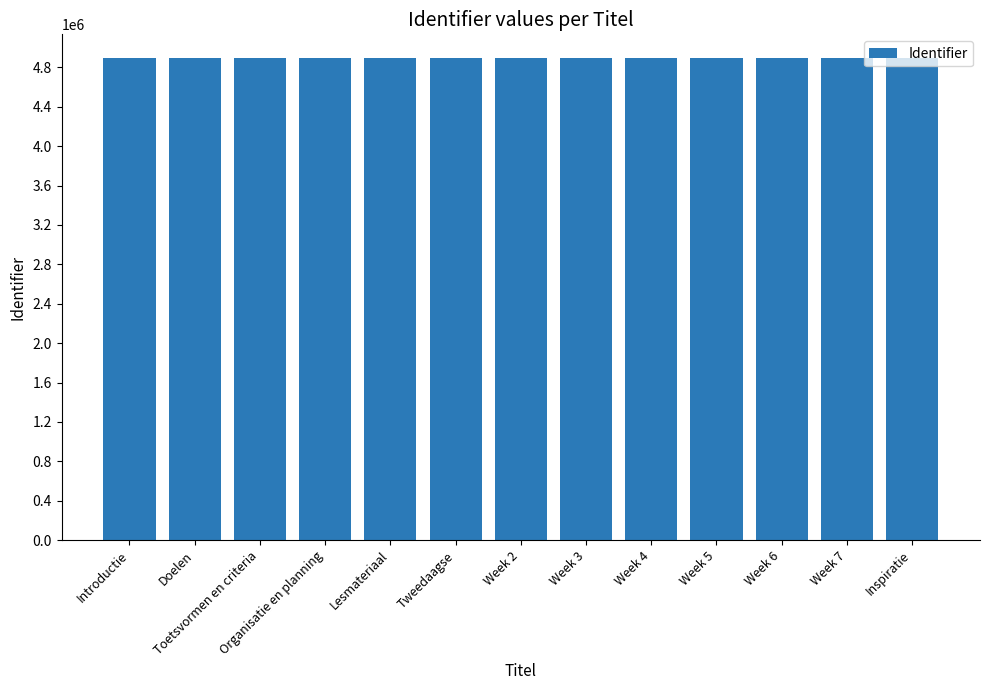

What is the label of the 1st bar from the left?

Introductie